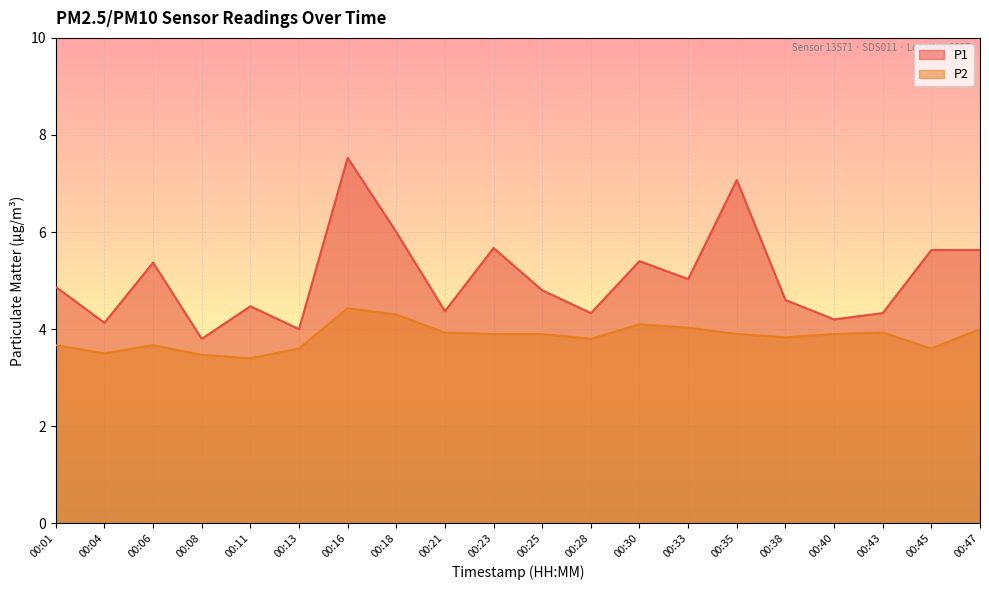

Between 00:11 and 00:04, which is larger?

00:11